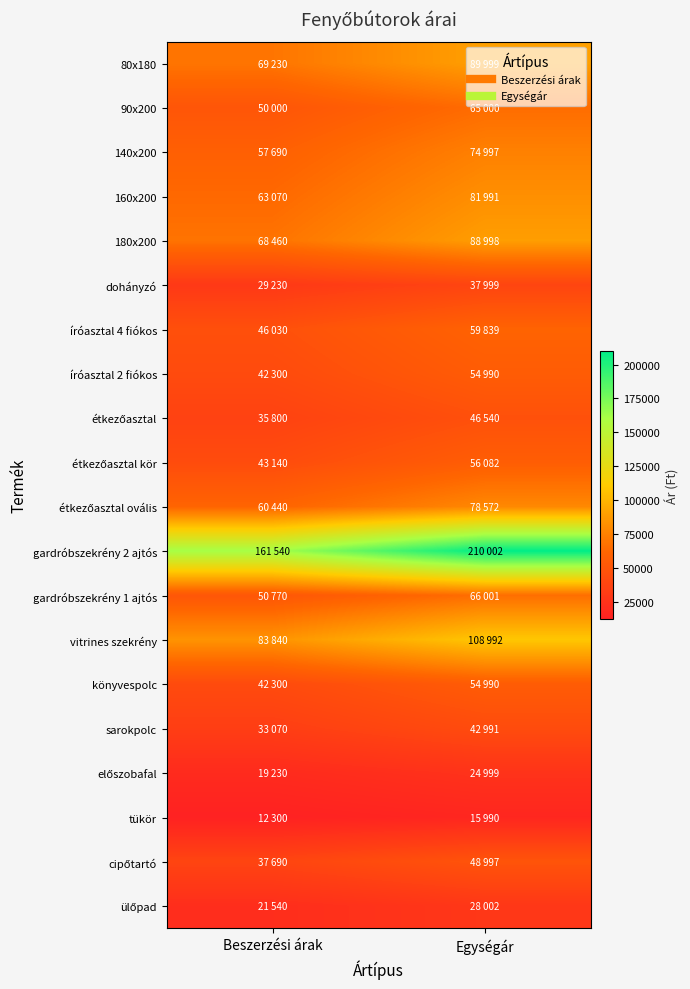

Which series changed the most between Beszerzési árak and Egységár?

gardróbszekrény 2 ajtós